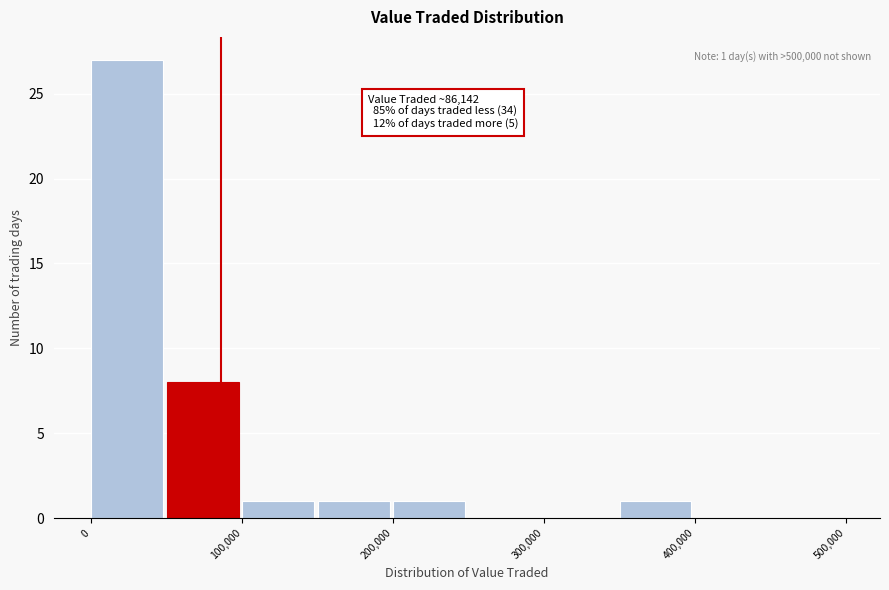

Which range on the x-axis has the tallest bar?

0 to 50000